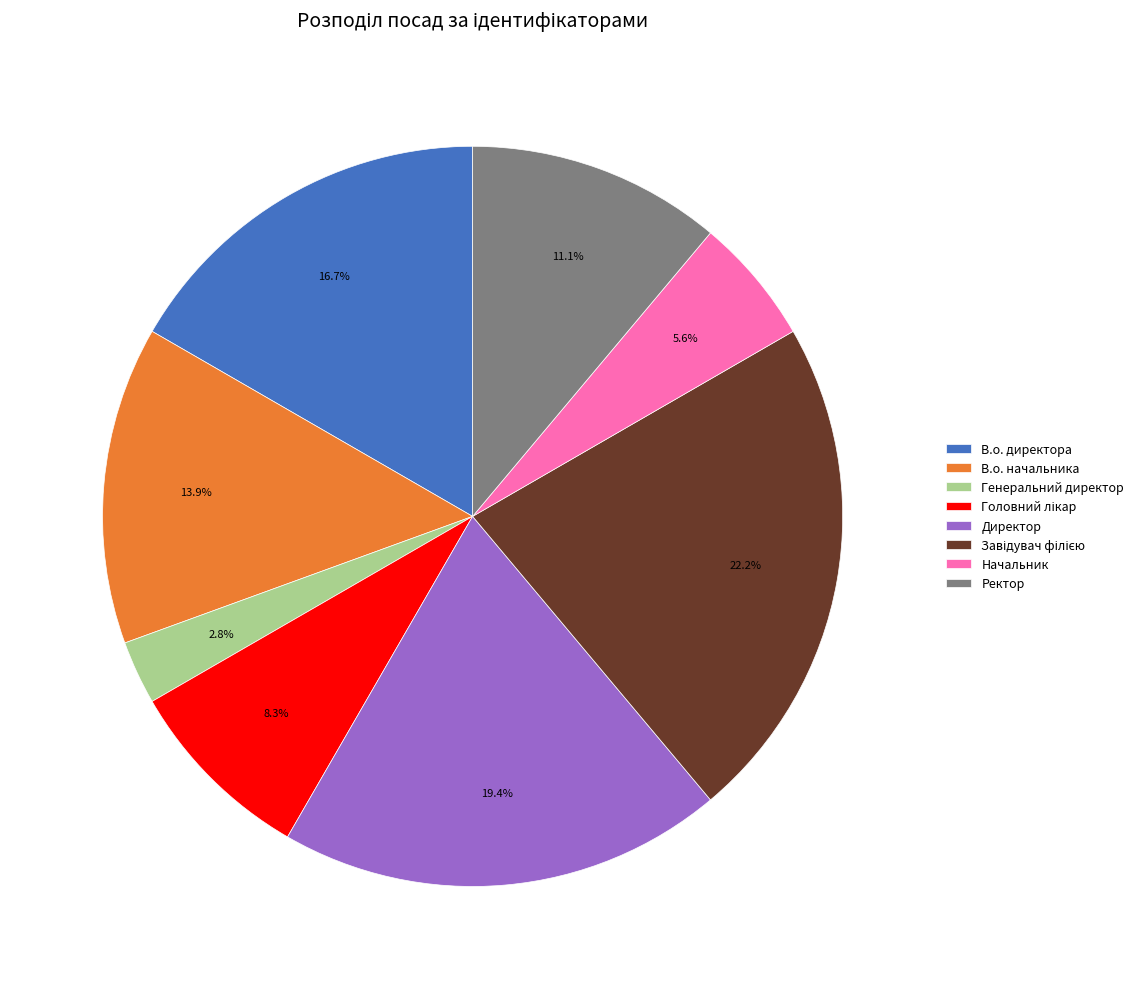

Does any single category account for the majority?

No